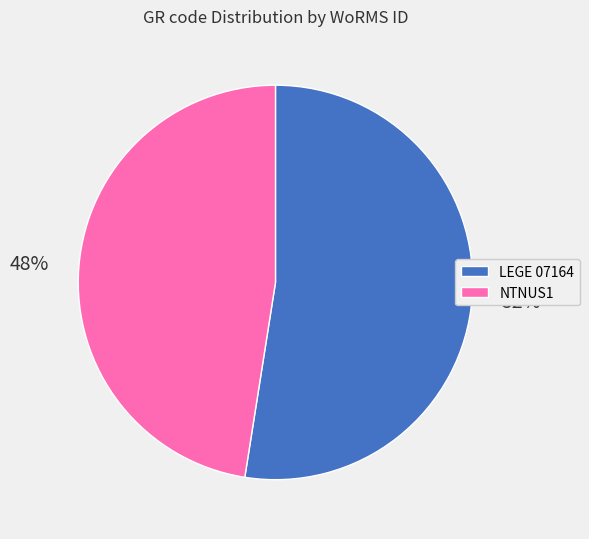

To the nearest percent, what is the average slice percentage?

50%